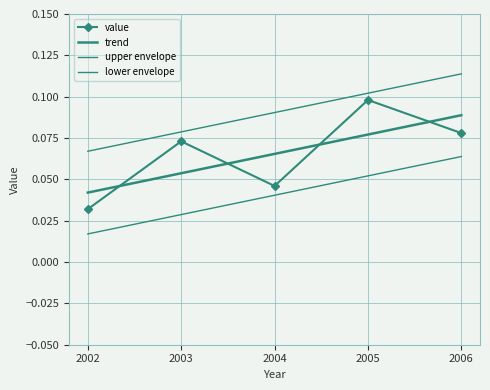

Is it true that lower envelope equals 0.0 at 2002?

False